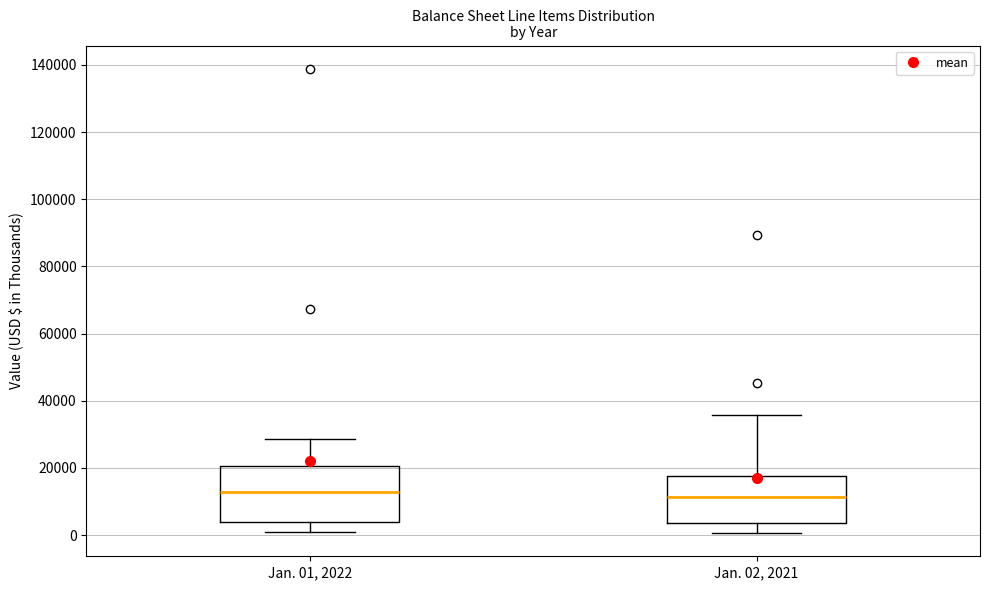

Where does the upper whisker of the box for Jan. 01, 2022 end on the y-axis? The values are not printed on the chart, so give them approximately, as read against the axis.

28000